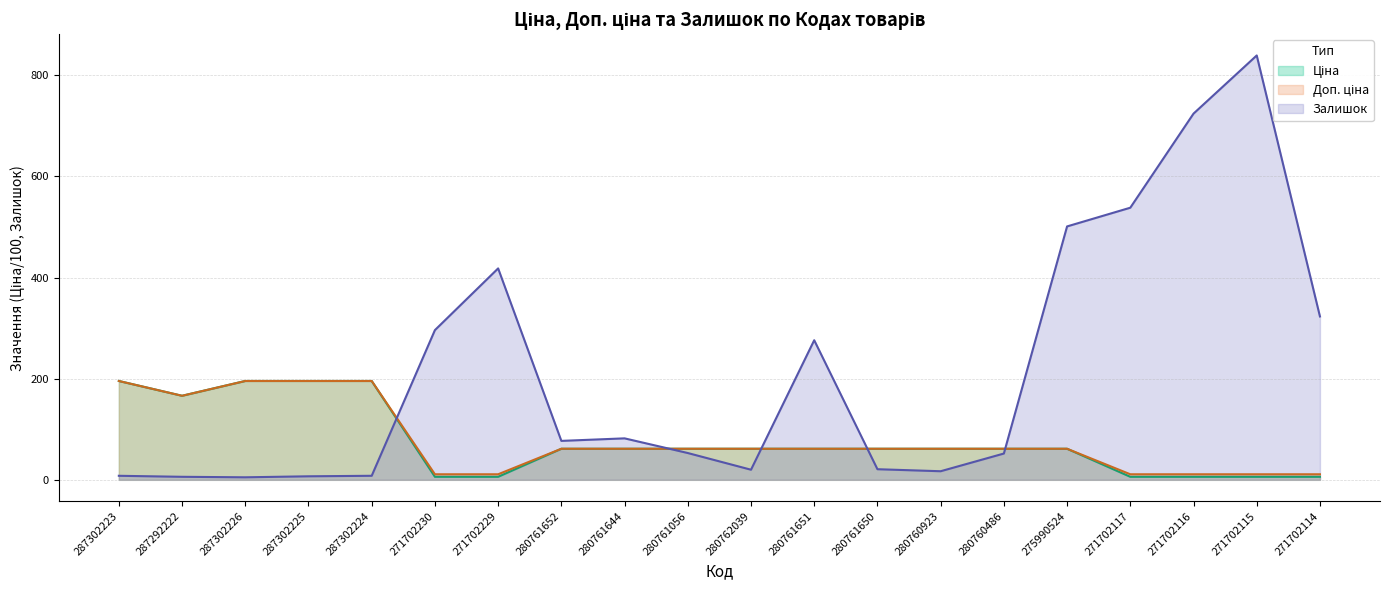

The Залишок series shows 724.0 at 271702116. True or false?

True